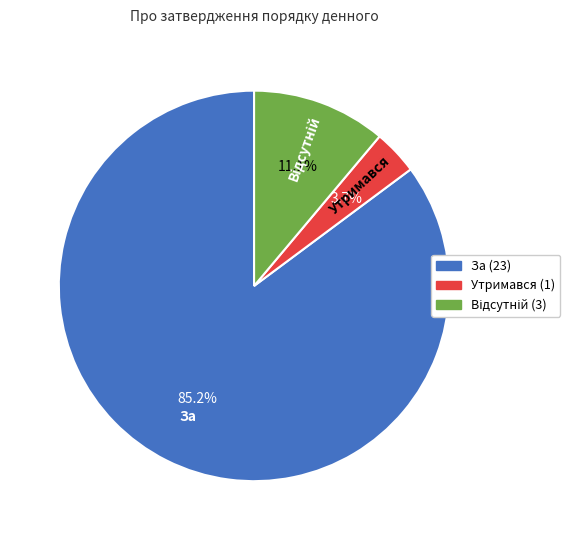

Is there any slice that represents more than half of the pie?

Yes